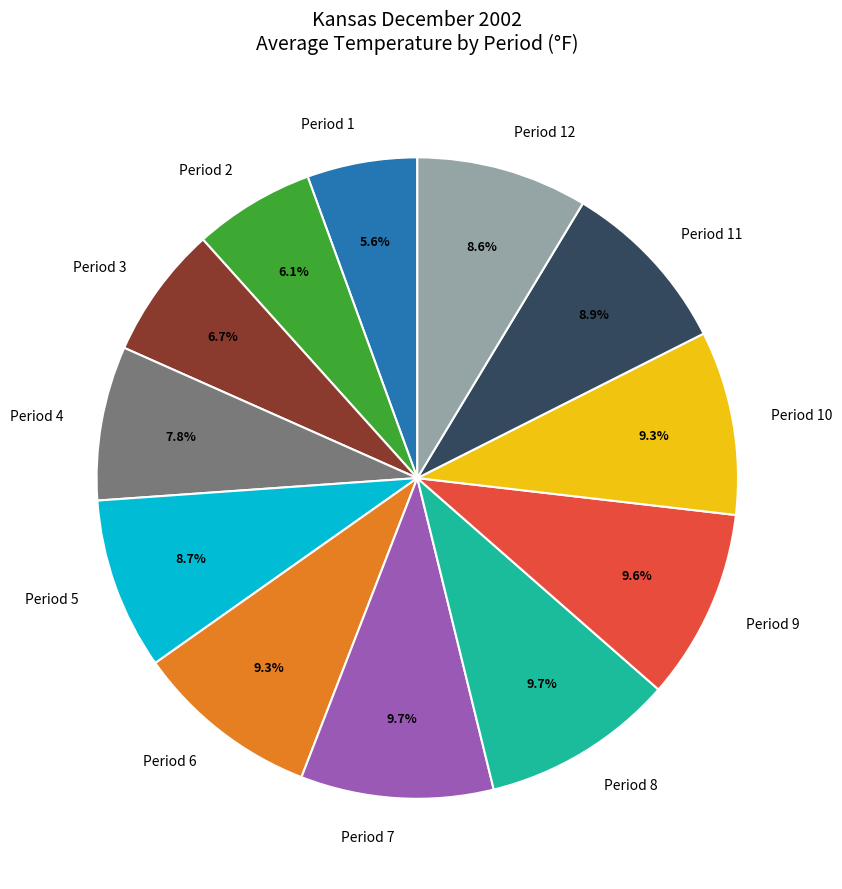

Count the number of slices in the pie.

12